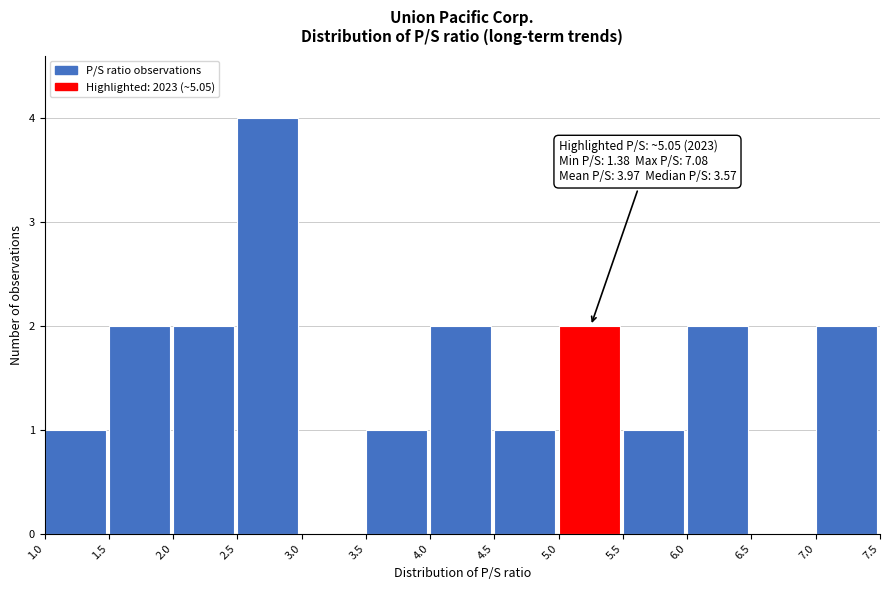

Which range on the x-axis has the tallest bar?

2.5 to 3.0